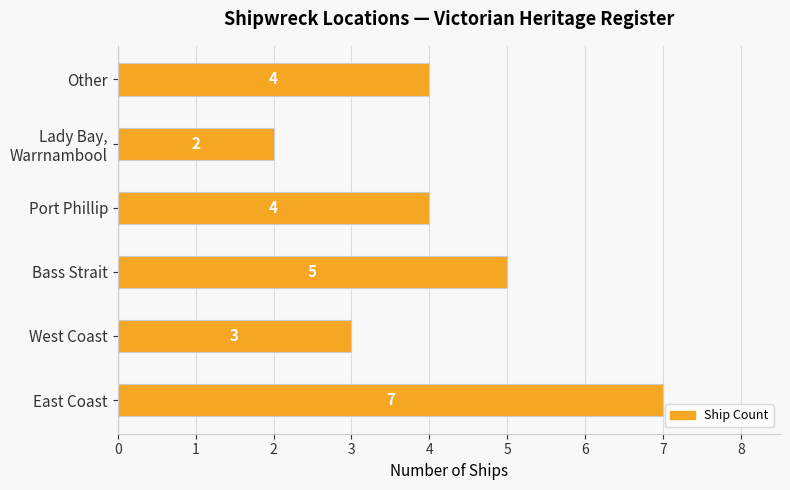

What is the sum of all values?

25